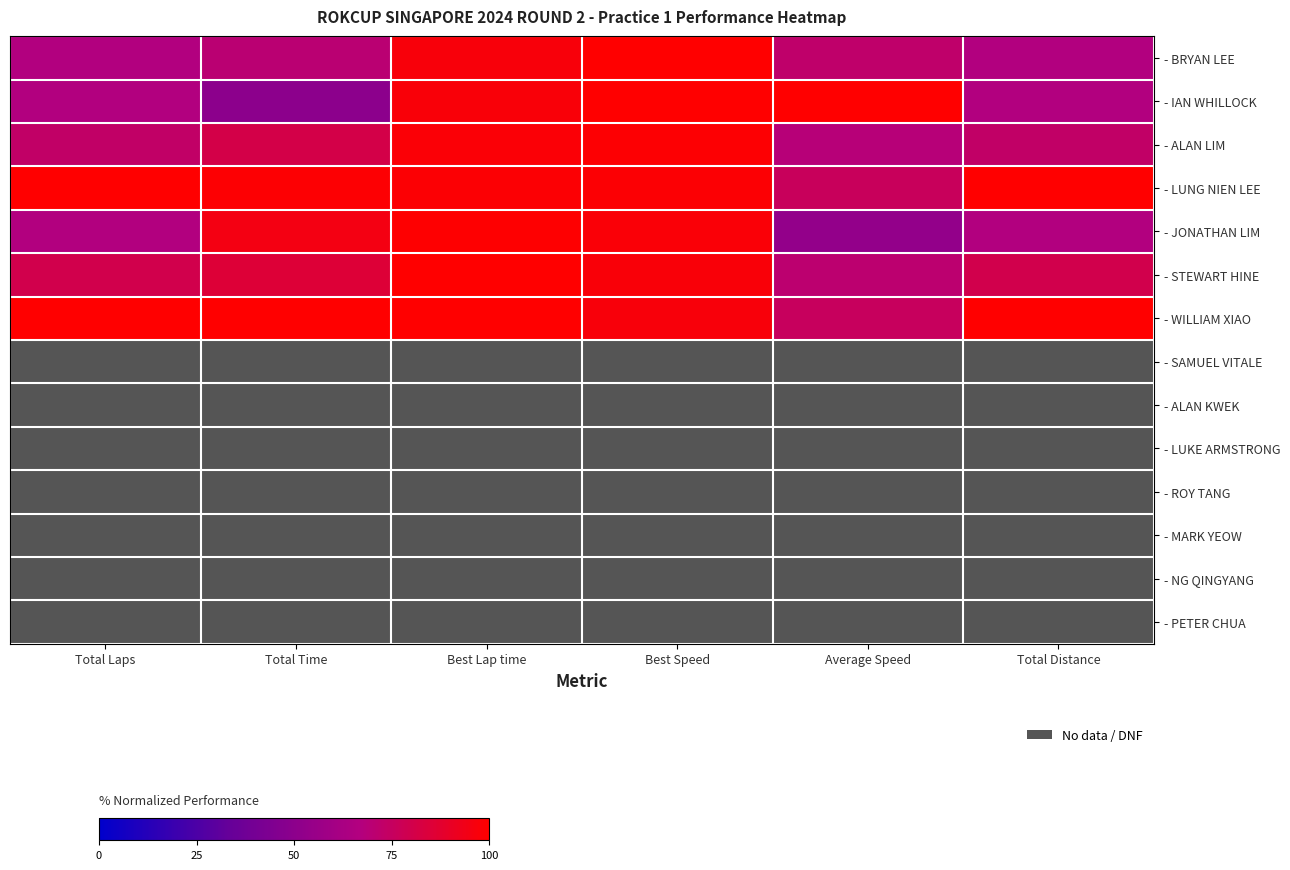

At how many categories does at least one series exceed 68?

6